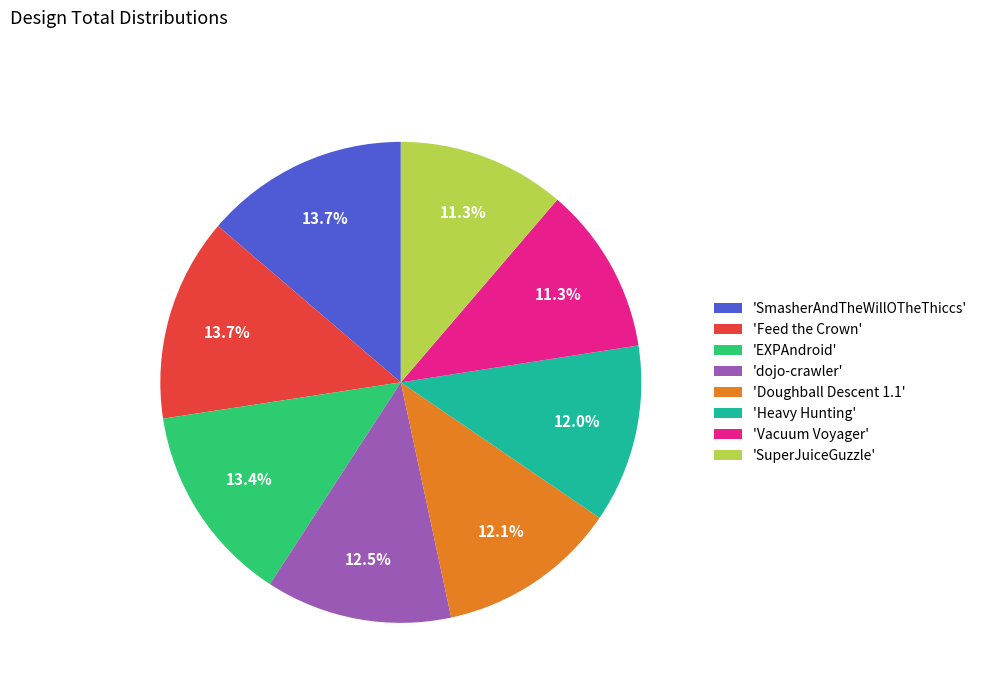

Is 'SmasherAndTheWillOTheThiccs' the majority of the pie?

No